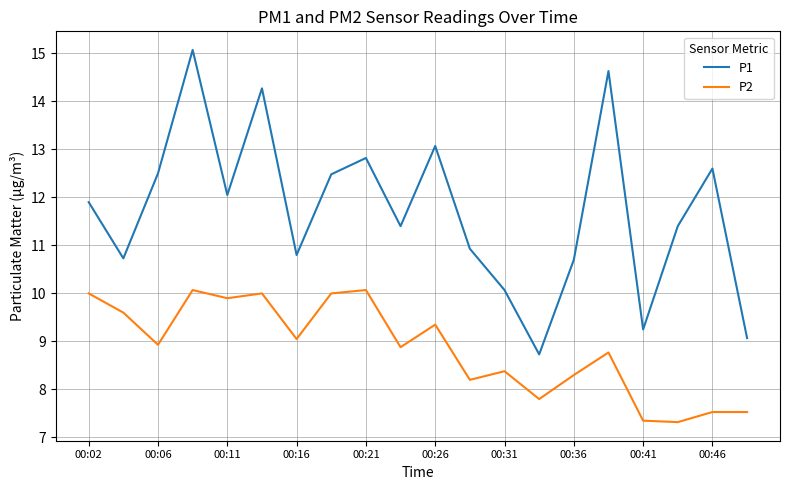

How many lines are shown in the chart?

2